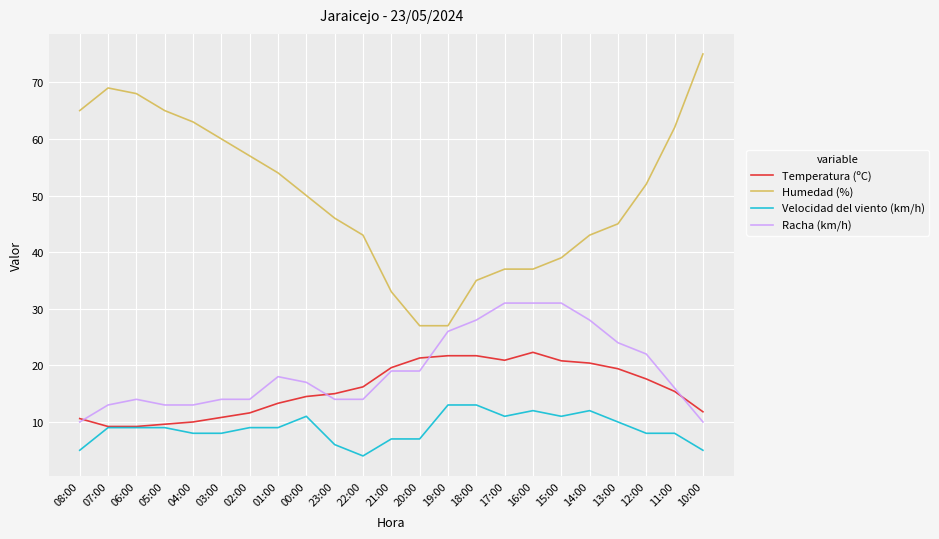

The Racha (km/h) series shows 28.0 at 18:00. True or false?

True